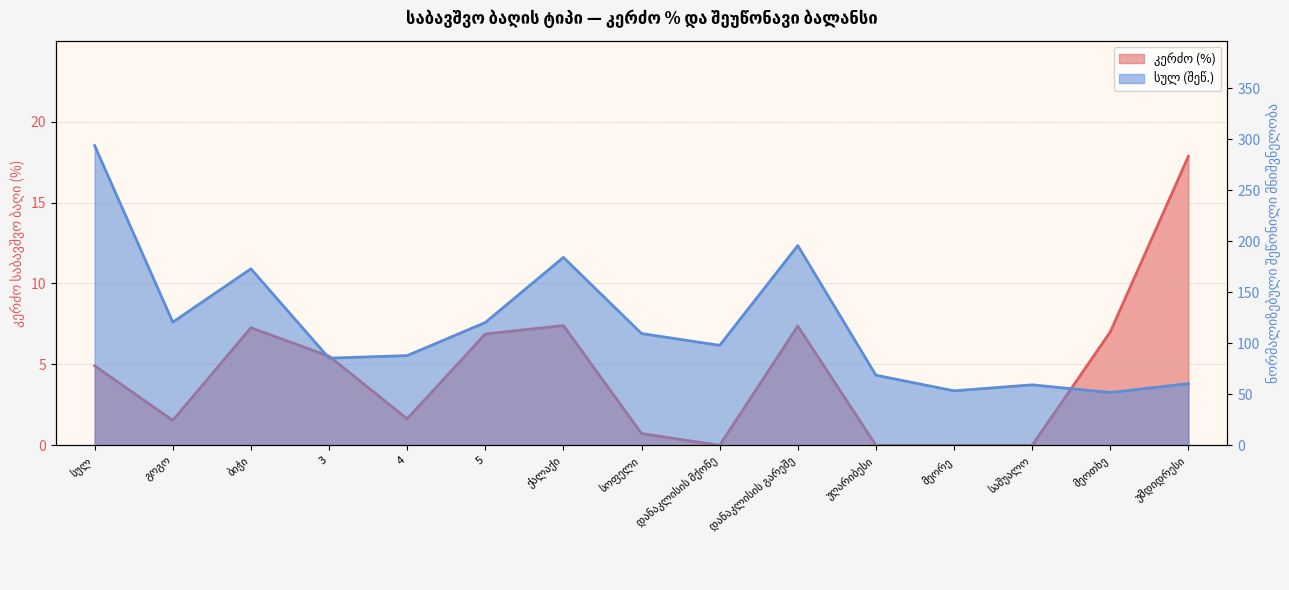

Where does the კერძო series first go above 4?

სულ